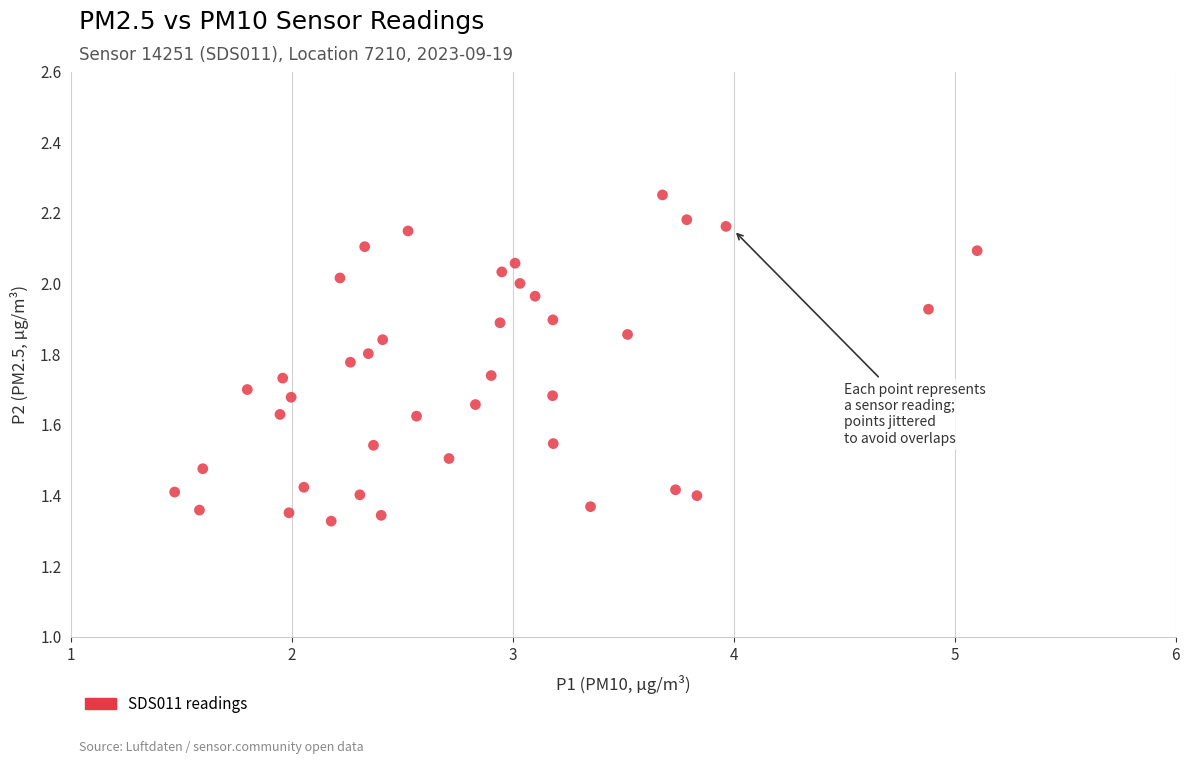

What is the range of X values (max minus min)?

3.6